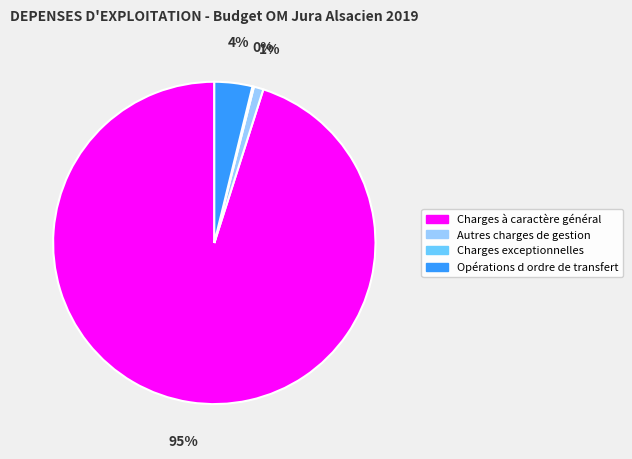

Which category has the biggest portion of the pie?

Charges à caractère général